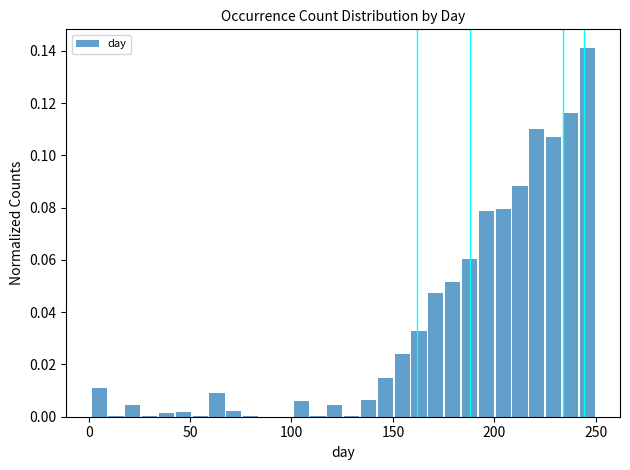

Read against the x-axis, roughly where is the centre of the tallest bar?

245